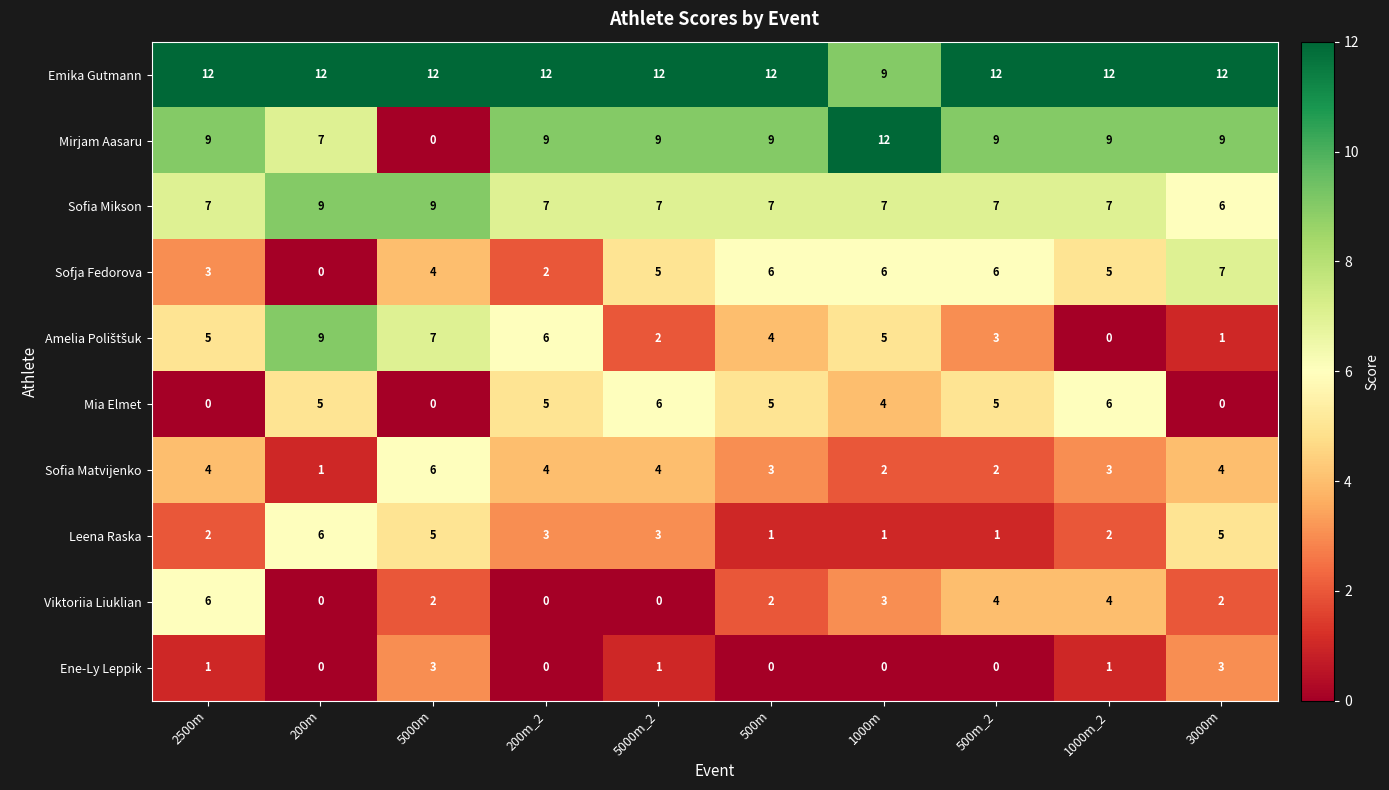

What is the spread (max minus min) of values at 200m_2?

12